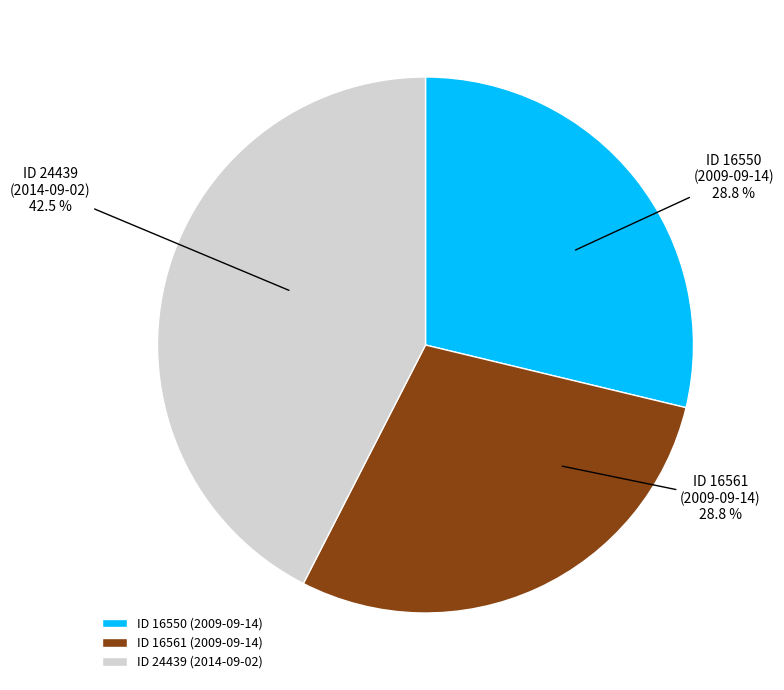

How many segments does this pie chart have?

3